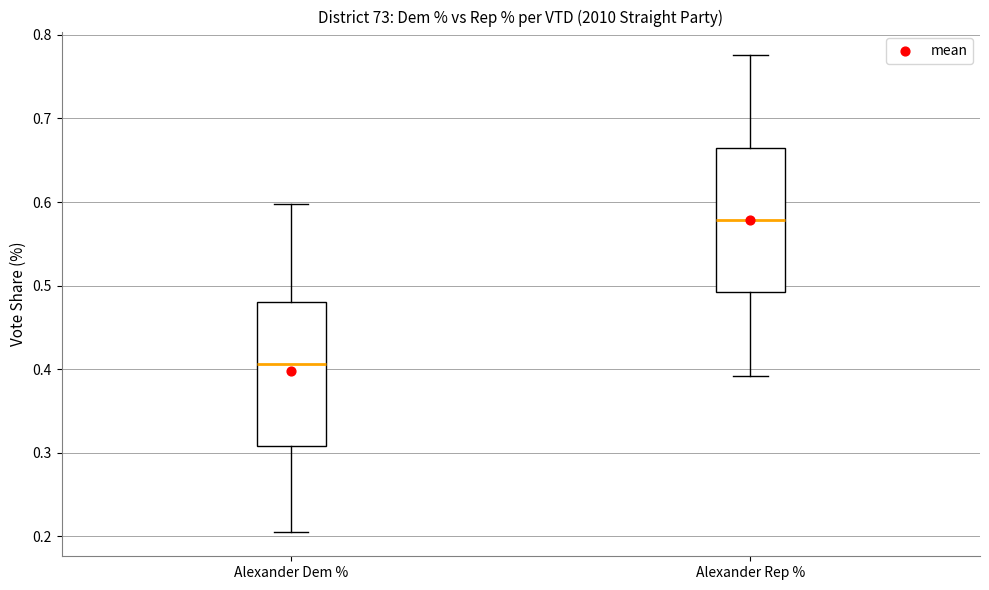

Reading left to right, read every box against the y-axis: the position of its median line, the range the box covers, and the ends of its whiskers. The values are not printed on the chart, so give them approximately, as read against the axis.

Alexander Dem %: median 0.41, box 0.31 to 0.48, whiskers 0.20 to 0.60
Alexander Rep %: median 0.58, box 0.49 to 0.66, whiskers 0.39 to 0.78